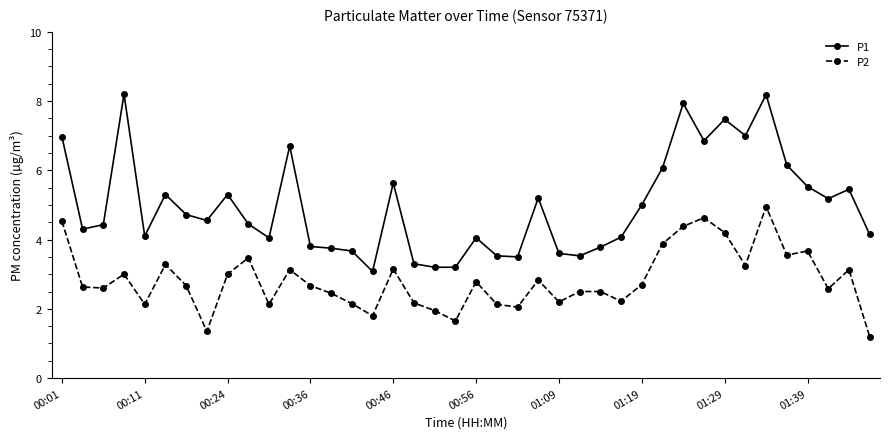

What is the sum of all P2 values?

113.2